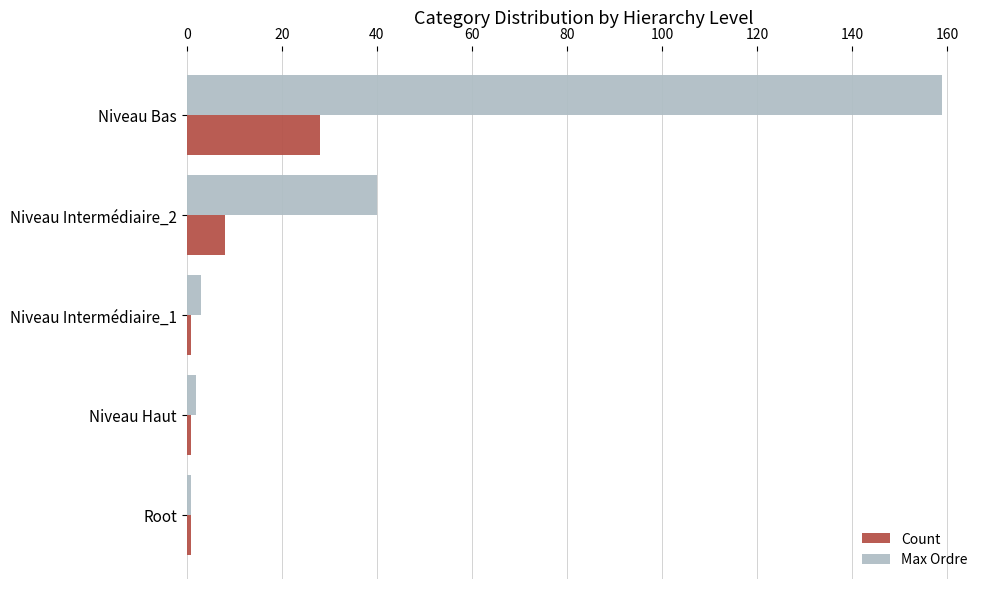

At which category does the chart reach its peak across all series?

Niveau Bas